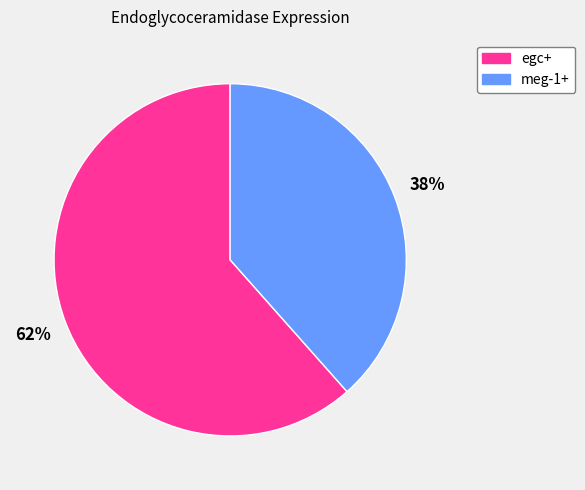

To the nearest percent, what percentage of the pie is egc+?

62%